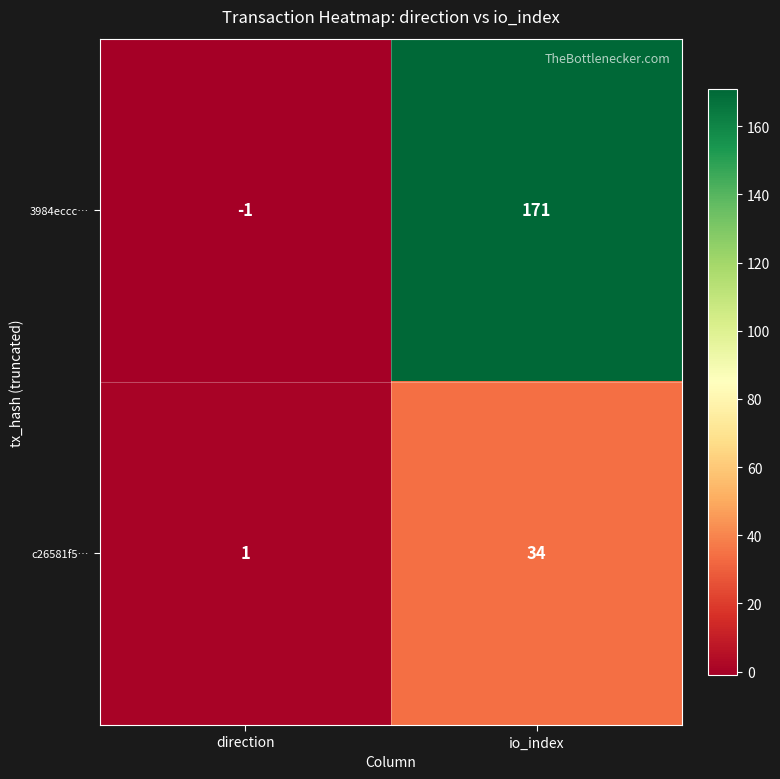

At which label is c26581f5… closest to 17?

direction